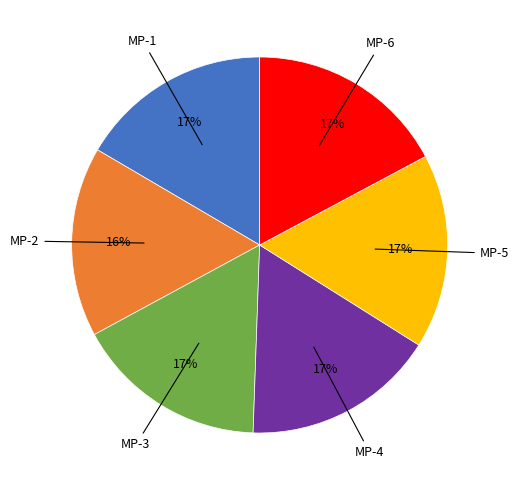

To the nearest percent, what is the difference between the largest and smallest slice percentages?

1%